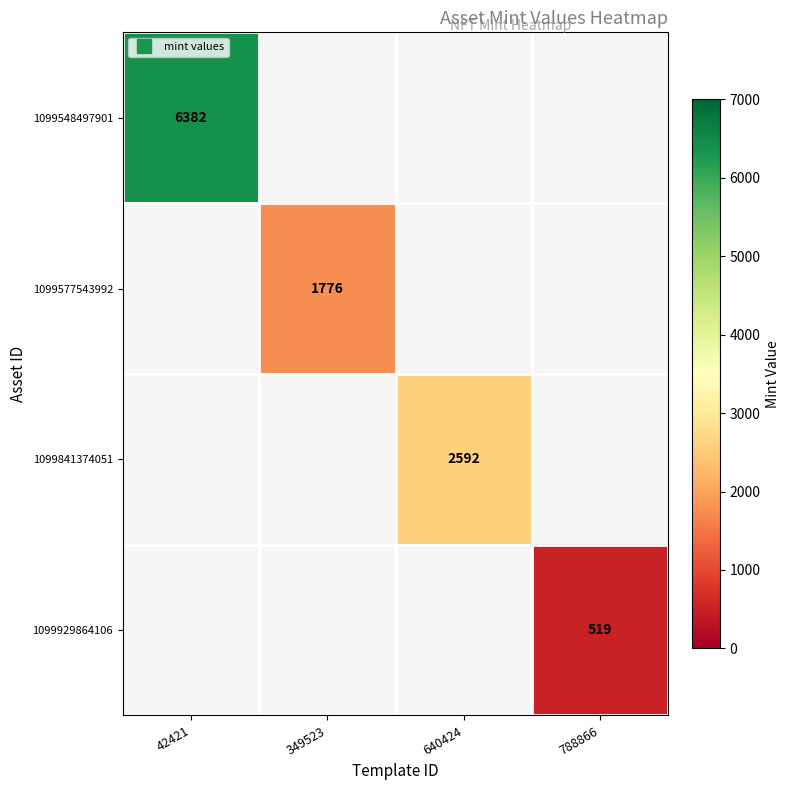

The value of 1099577543992 at 640424 is -1186. True or false?

False